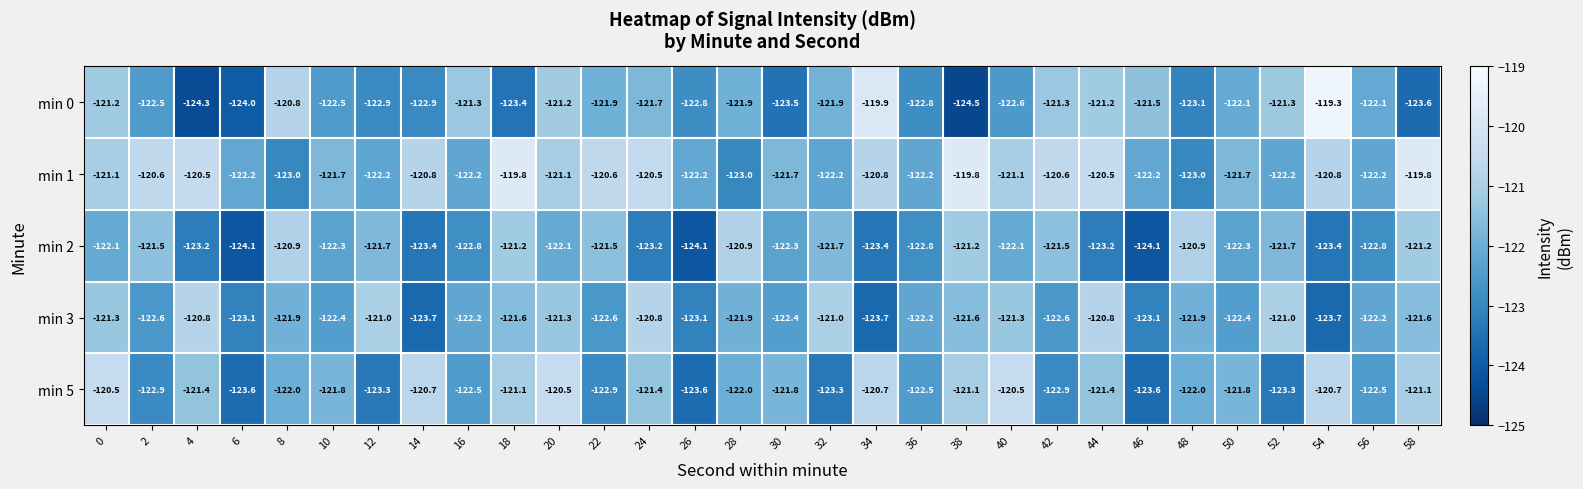

What is the difference between the maximum and second lowest values in the min 0 series?

5.0